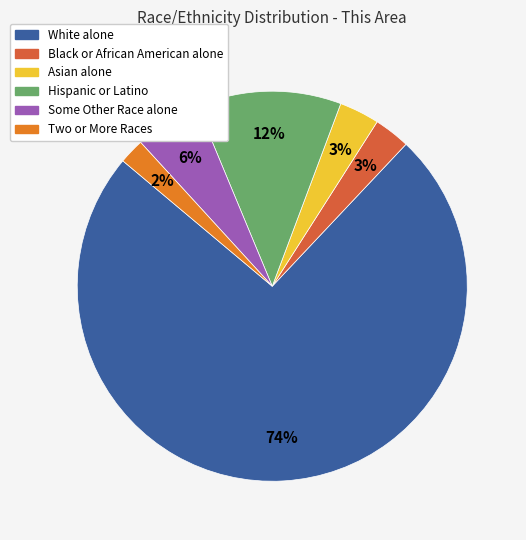

Which slice is the smallest?

Two or More Races